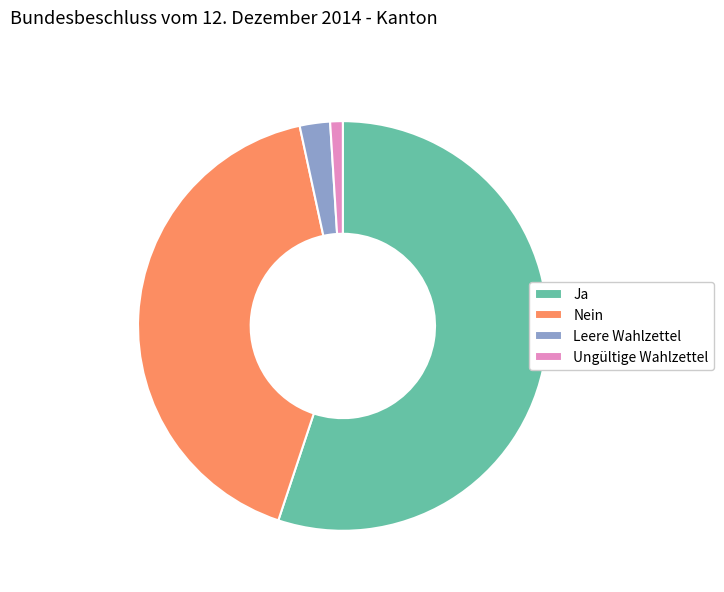

How many segments does this pie chart have?

4